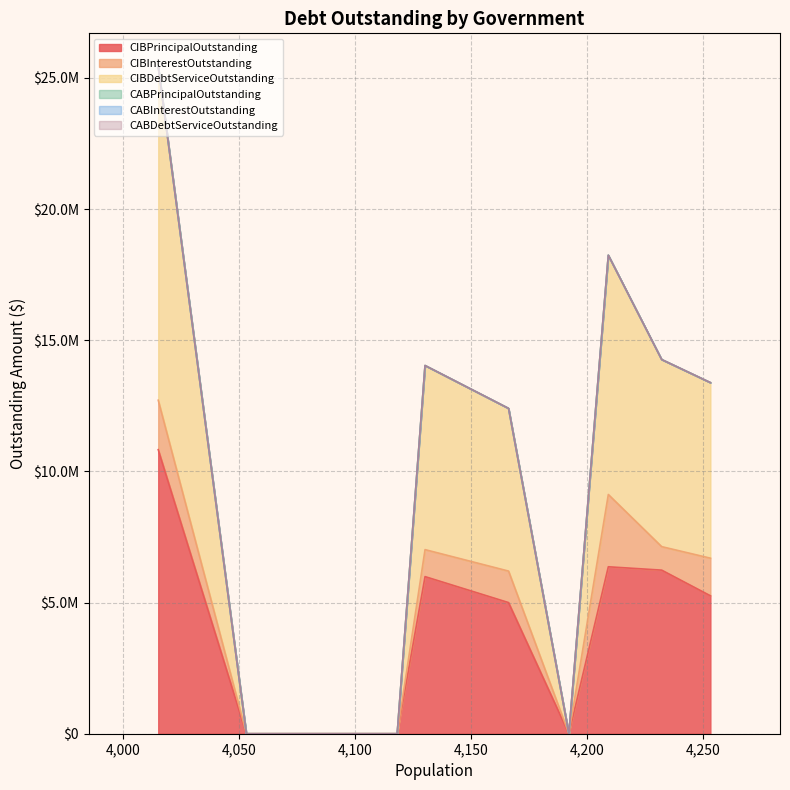

True or false: CABPrincipalOutstanding has more than 0 interior local peaks.

False